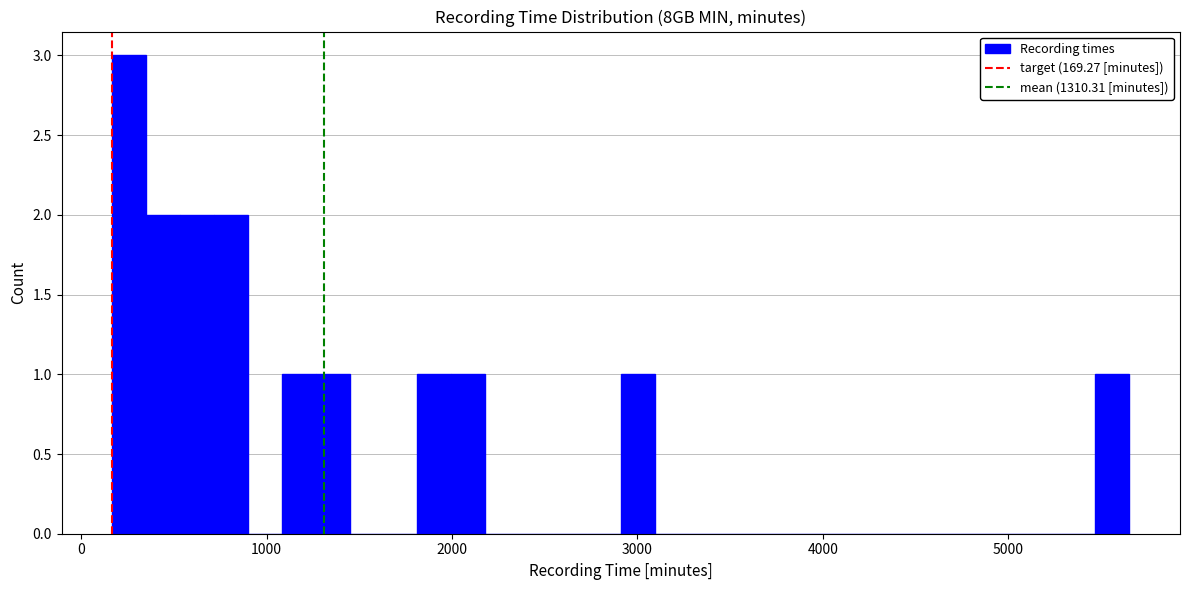

Around what value on the x-axis is the tallest bar? Give the approximate position of its centre, as read against the axis.

300